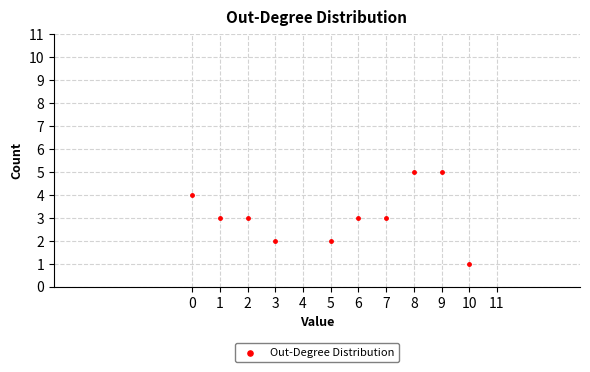

What is the average X value?

5